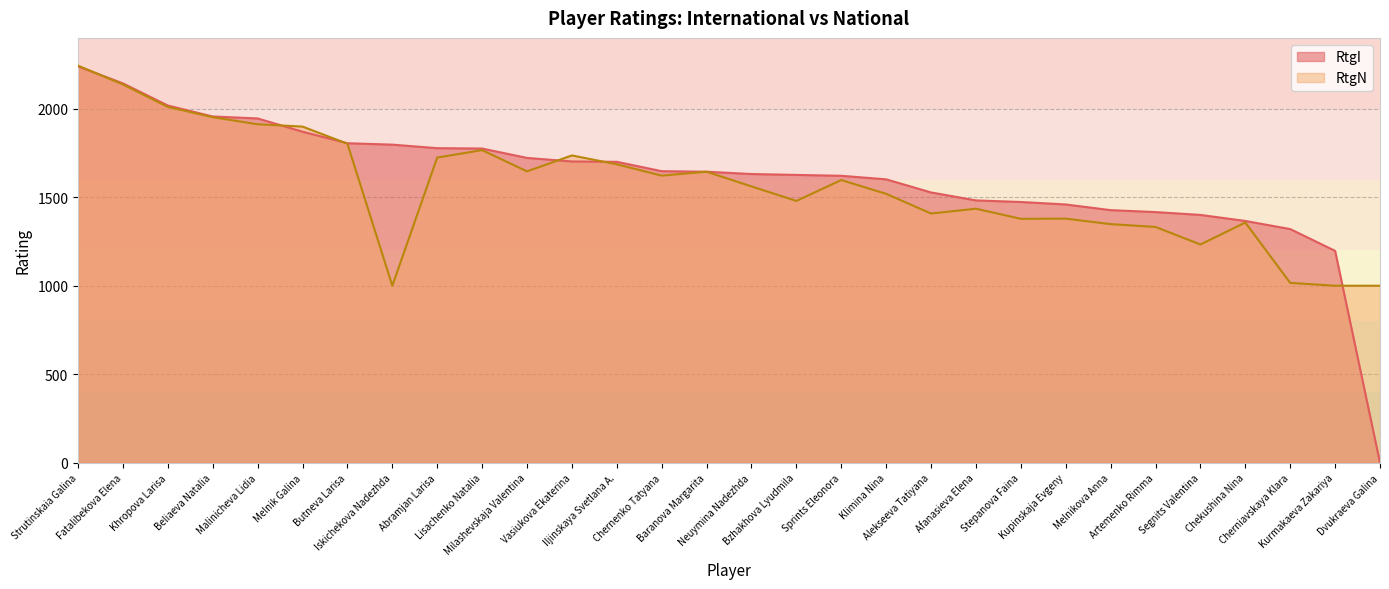

What is the sum of all RtgI values?

48286